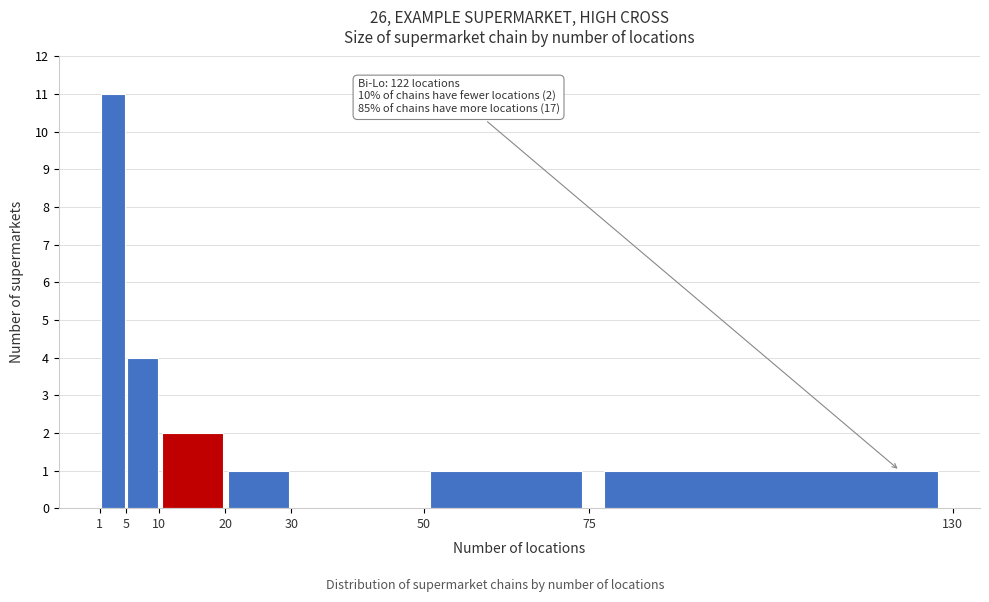

Which range on the x-axis has the tallest bar?

1 to 5